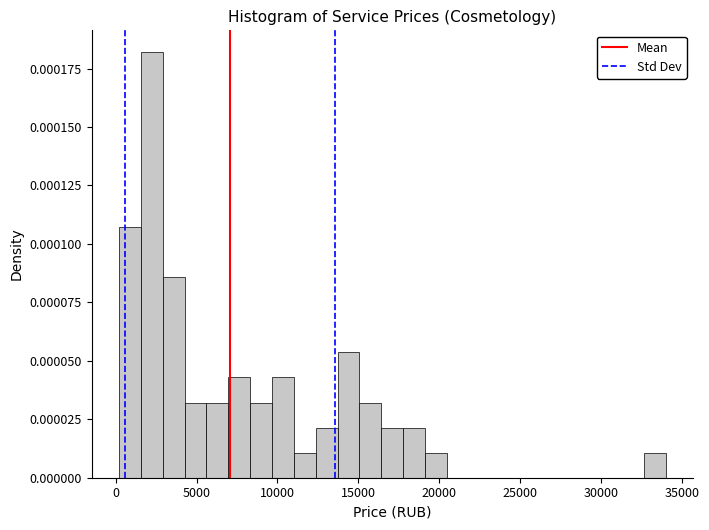

Around what value on the x-axis is the tallest bar? Give the approximate position of its centre, as read against the axis.

2000